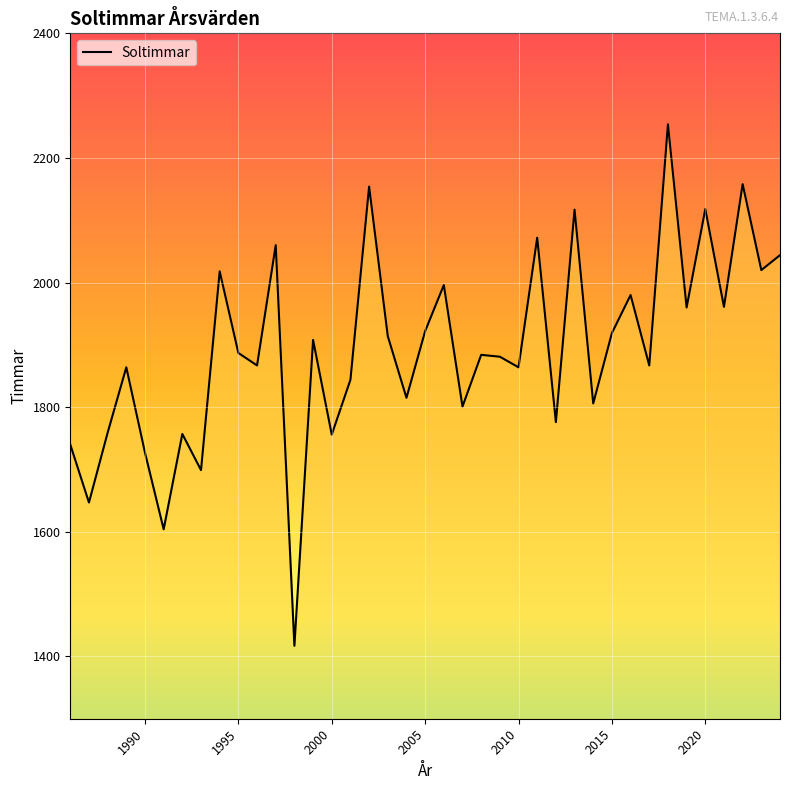

What is the greatest value displayed?

2254